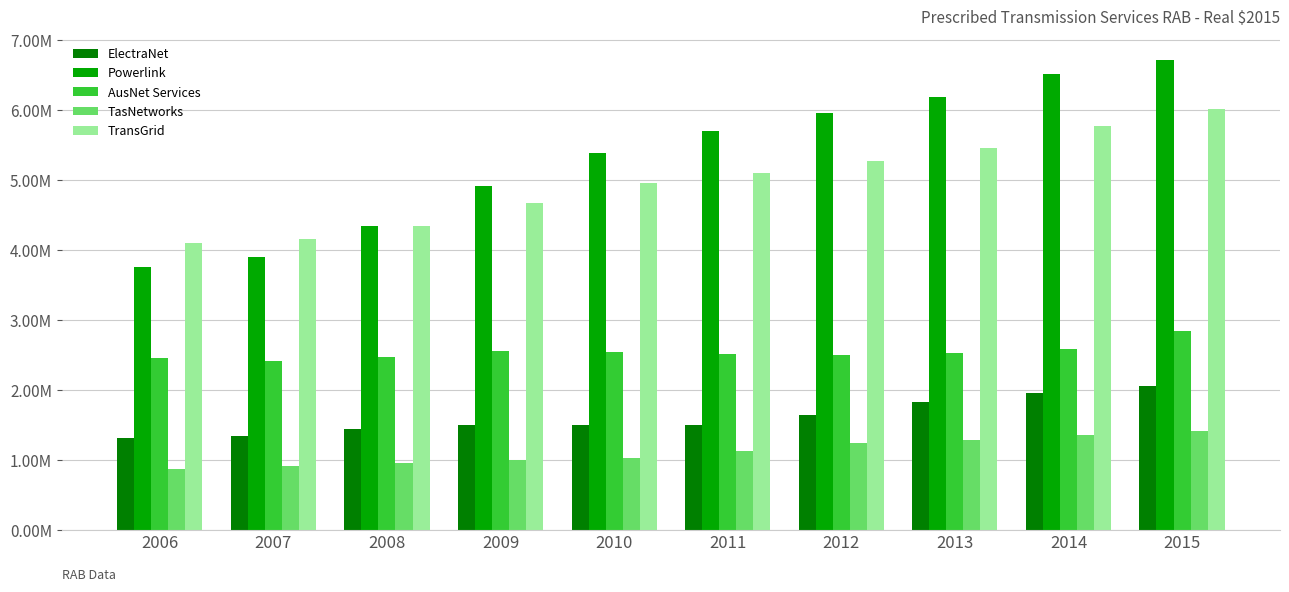

Reading left to right, transcribe all the data shown in this chart.

ElectraNet: 2006=1304548.8	2007=1342370.3	2008=1436156.5	2009=1499802.6	2010=1488508.6	2011=1489497.7	2012=1634190.5	2013=1820369.1	2014=1955014.5	2015=2047141.1
Powerlink: 2006=3759285.9	2007=3894069.4	2008=4341240.0	2009=4911914.4	2010=5381556.7	2011=5697532.0	2012=5949597.8	2013=6184651.5	2014=6518367.5	2015=6715525.6
AusNet Services: 2006=2456491.8	2007=2412566.0	2008=2464217.1	2009=2550590.6	2010=2540176.2	2011=2508257.4	2012=2490530.2	2013=2524558.9	2014=2581117.9	2015=2842655.3
TasNetworks: 2006=862021.2	2007=911609.6	2008=958551.6	2009=991361.4	2010=1029159.7	2011=1126446.6	2012=1238005.1	2013=1280429.3	2014=1355603.2	2015=1409669.5
TransGrid: 2006=4095882.9	2007=4147448.6	2008=4339163.3	2009=4664961.0	2010=4949833.3	2011=5100745.0	2012=5271595.1	2013=5457531.0	2014=5768067.7	2015=6008277.0